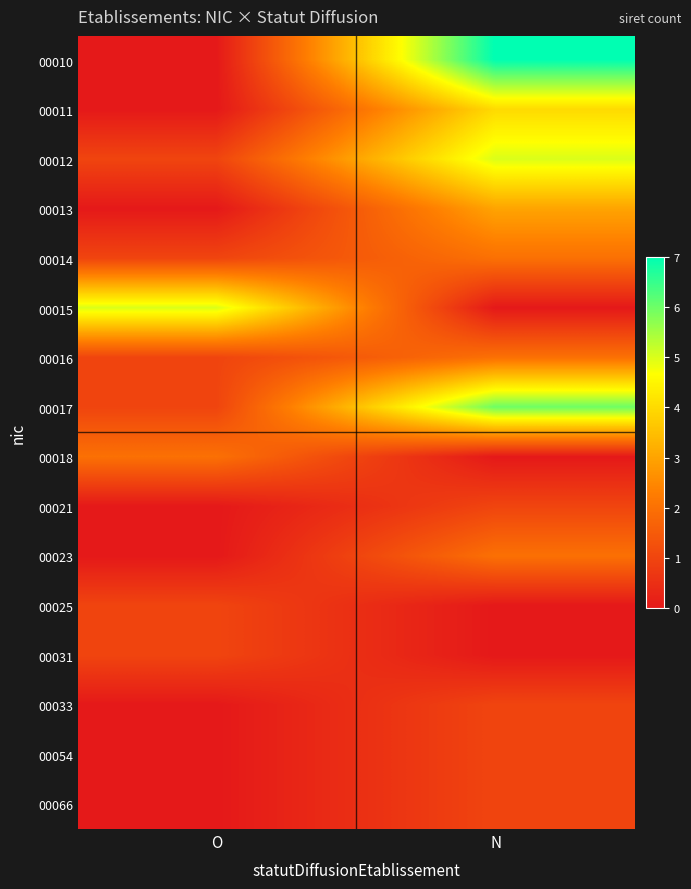

At how many categories does at least one series exceed 6?

1